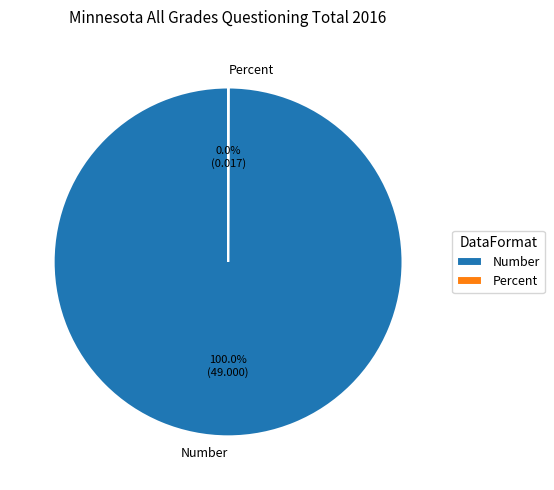

Which category accounts for the majority?

Number